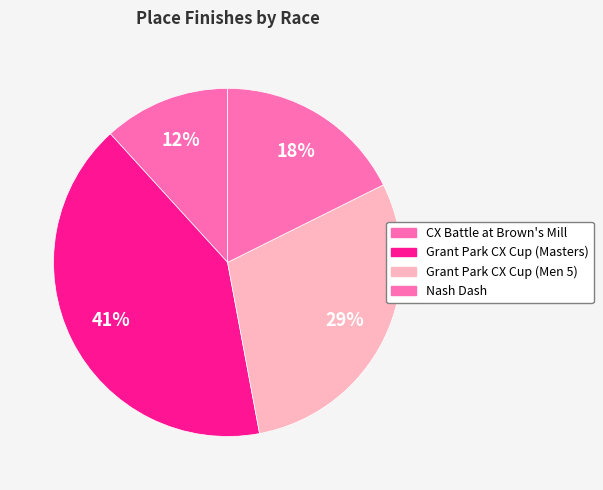

Count the number of slices in the pie.

4